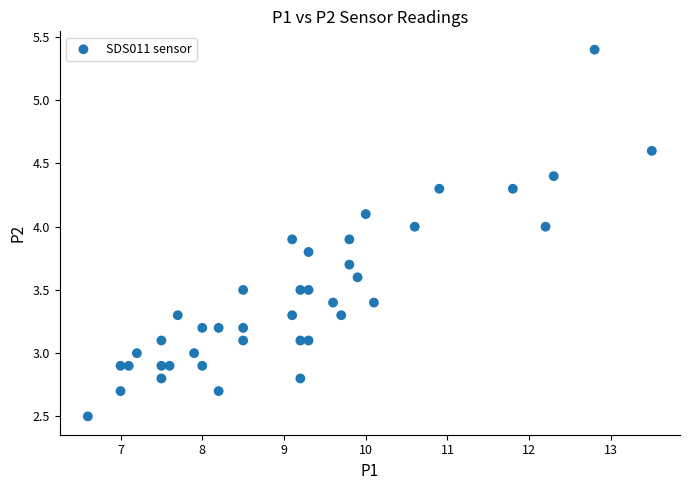

What is the range of X values (max minus min)?

6.9